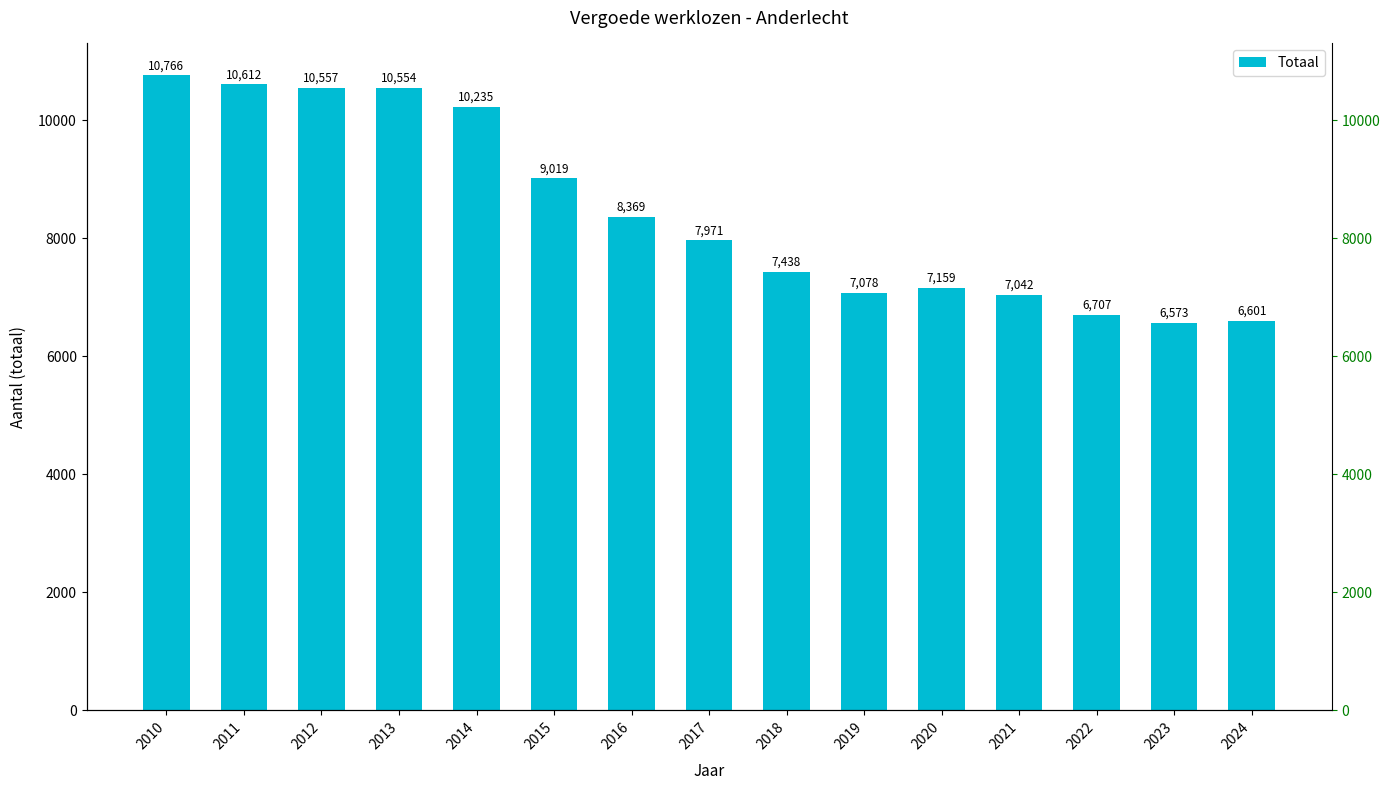

What is the difference between the maximum and second lowest values?

4165